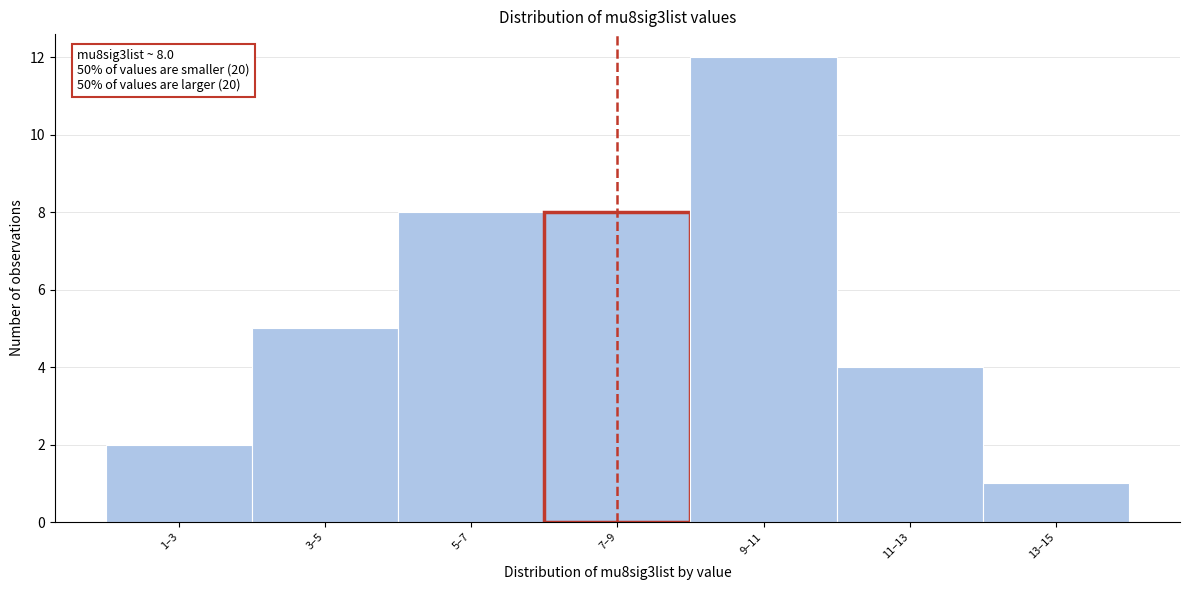

Reading right to left, transcribe all the data shown in this chart.

13–15=1	11–13=4	9–11=12	7–9=8	5–7=8	3–5=5	1–3=2